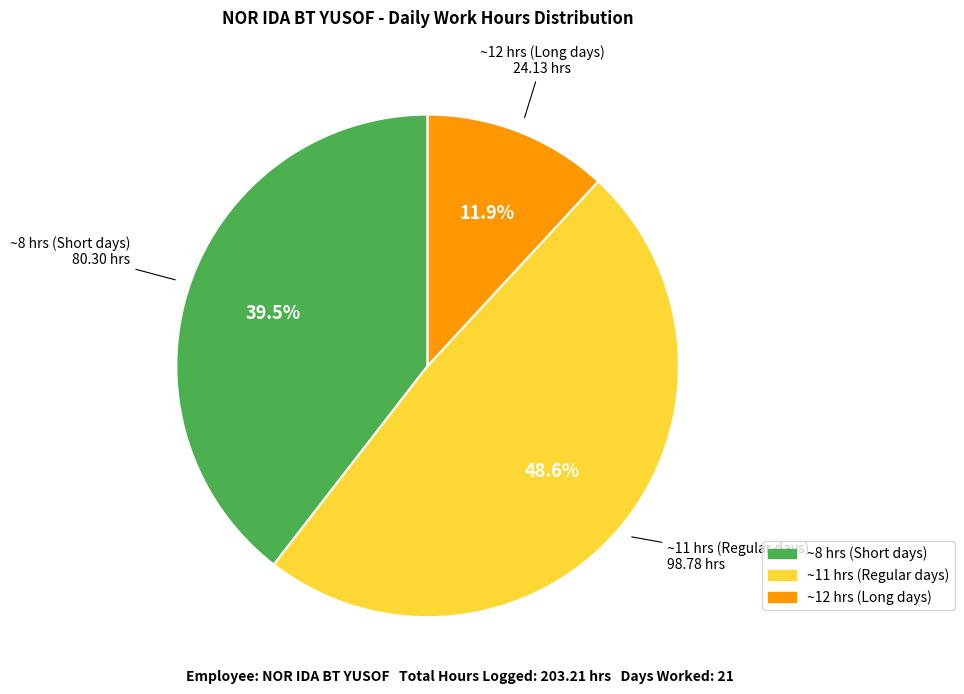

Does any single category account for the majority?

No